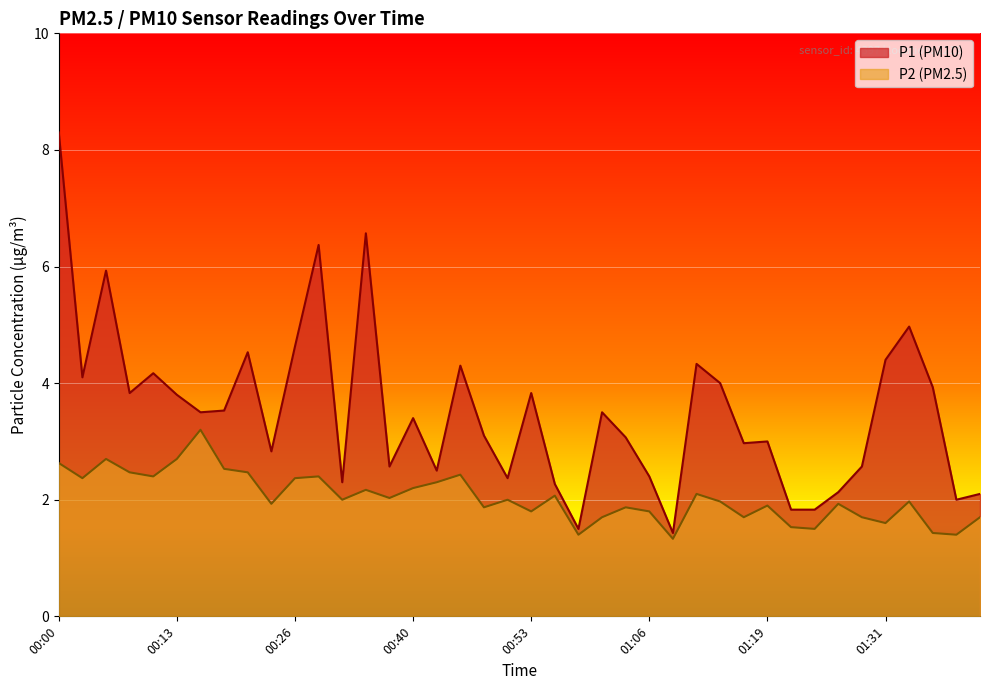

How many data points in P2 are above 2?

18